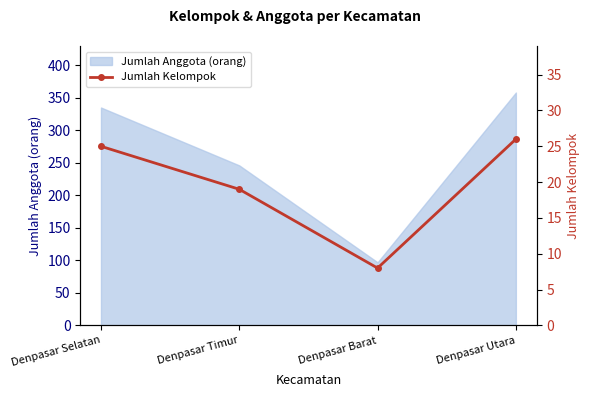

What is the label of the 1st point from the left?

Denpasar Selatan